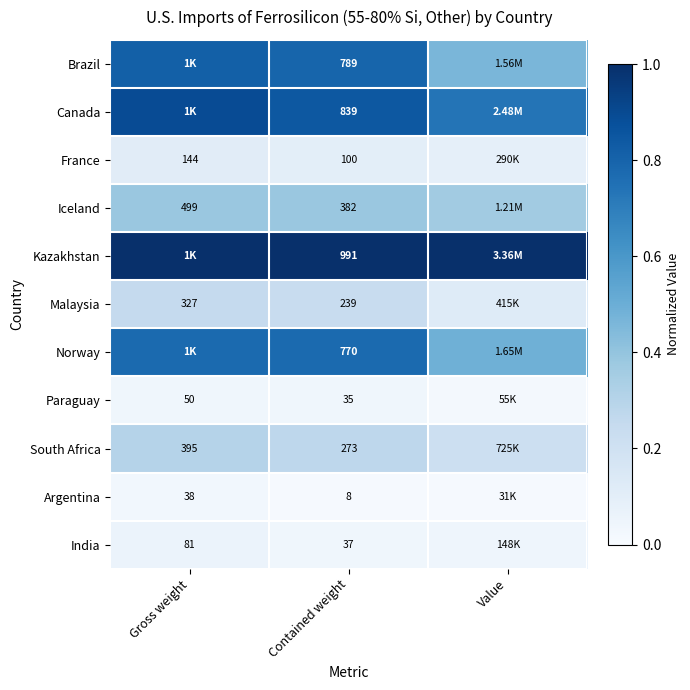

At Contained weight, list the series in order from largest to smallest.

Kazakhstan, Canada, Brazil, Norway, Iceland, South Africa, Malaysia, France, India, Paraguay, Argentina